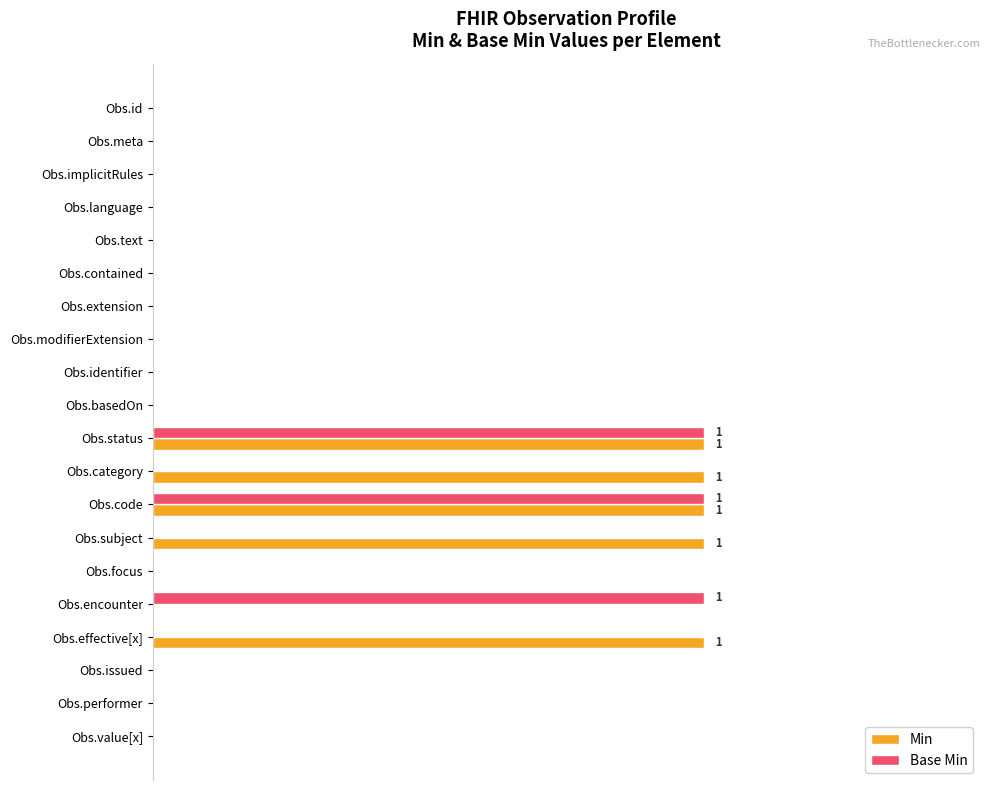

Reading left to right, extract all data points from this chart.

Min: 0	0	0	0	0	0	0	0	0	0	1	1	1	1	0	0	1	0	0	0
Base Min: 0	0	0	0	0	0	0	0	0	0	1	0	1	0	0	1	0	0	0	0